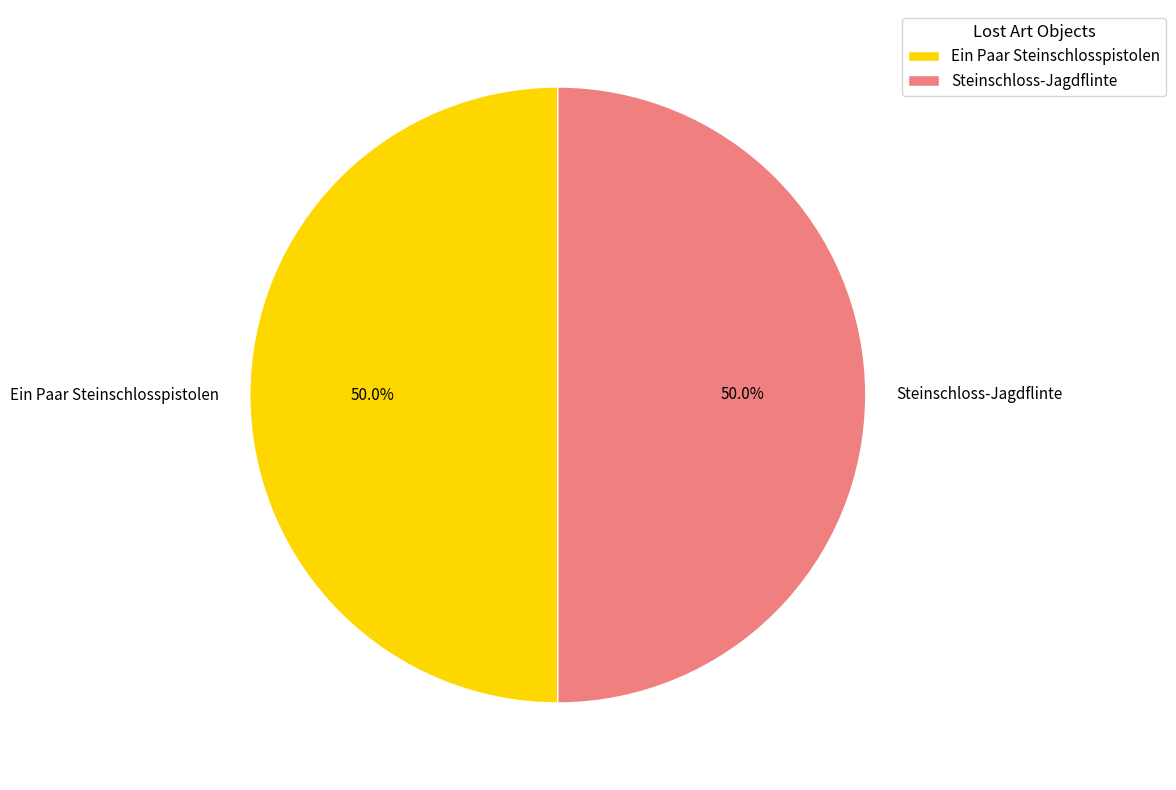

To the nearest percent, what is the average slice percentage?

50%